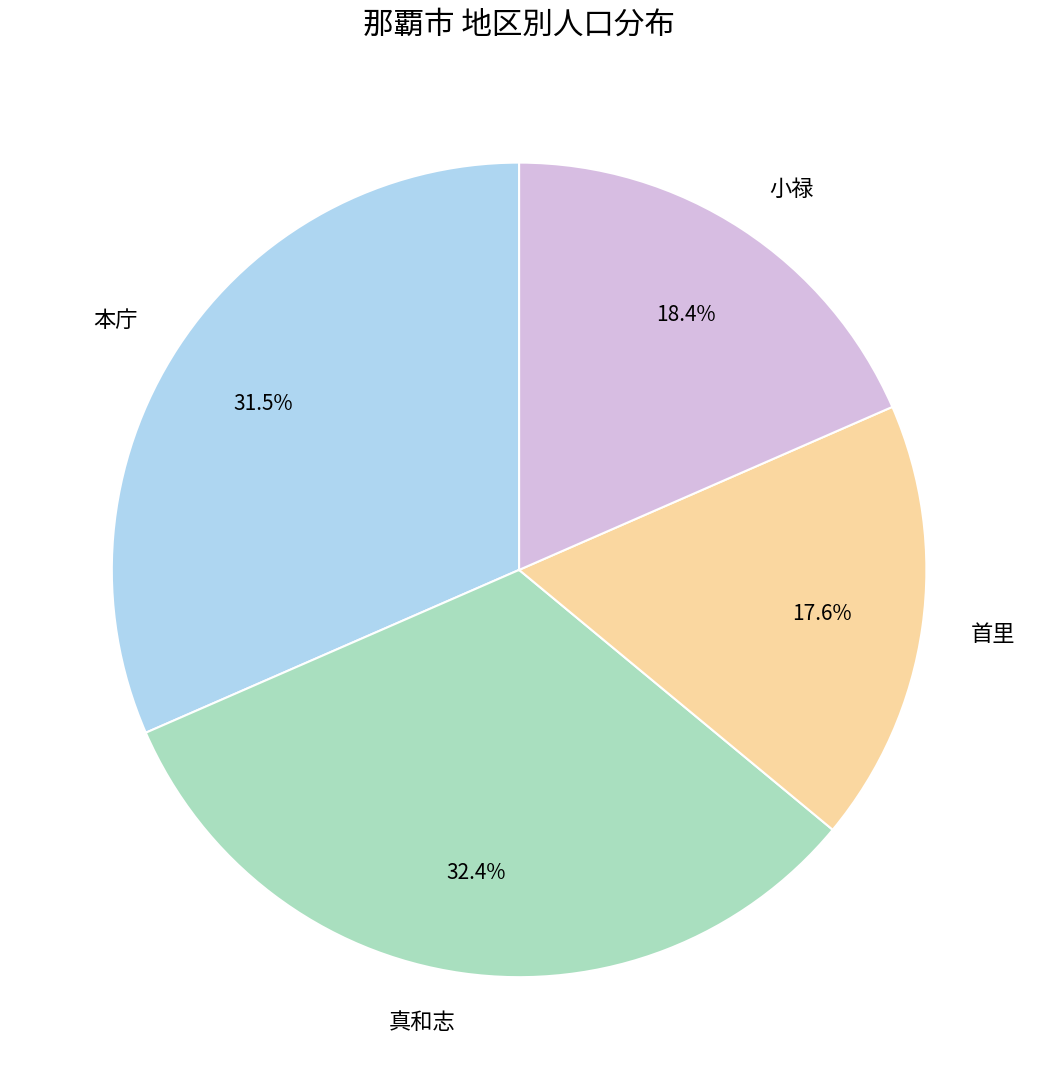

How much of the chart is everything except 本庁?

68.5%